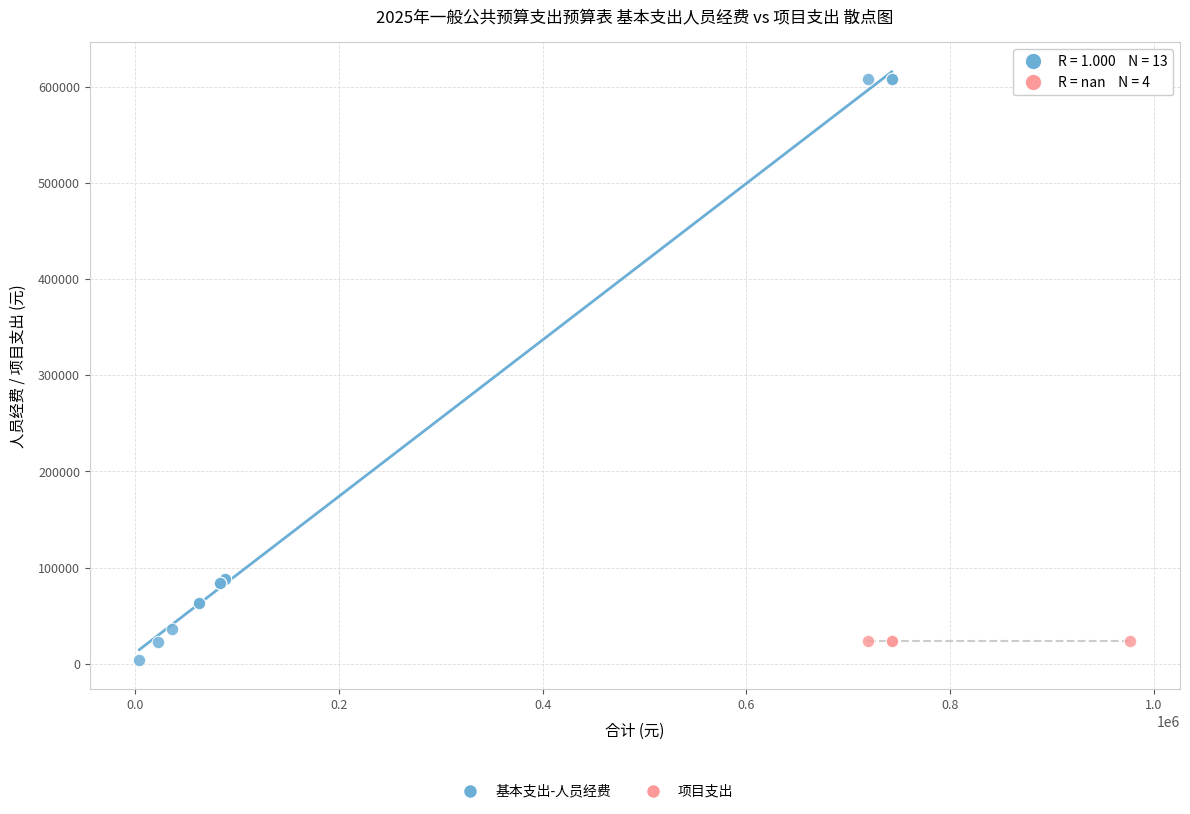

Which series reaches the maximum Y coordinate?

基本支出-人员经费